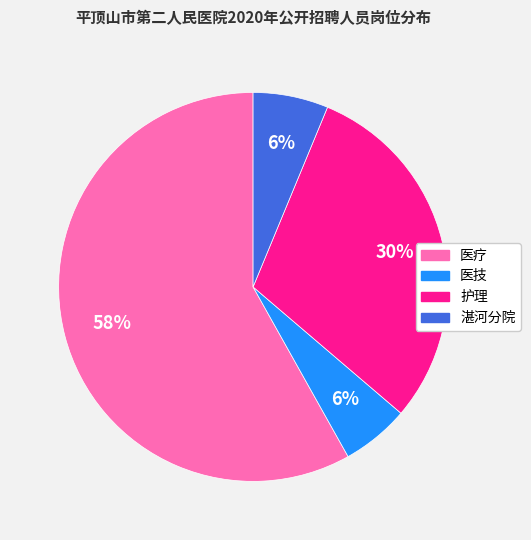

Which category accounts for the majority?

医疗